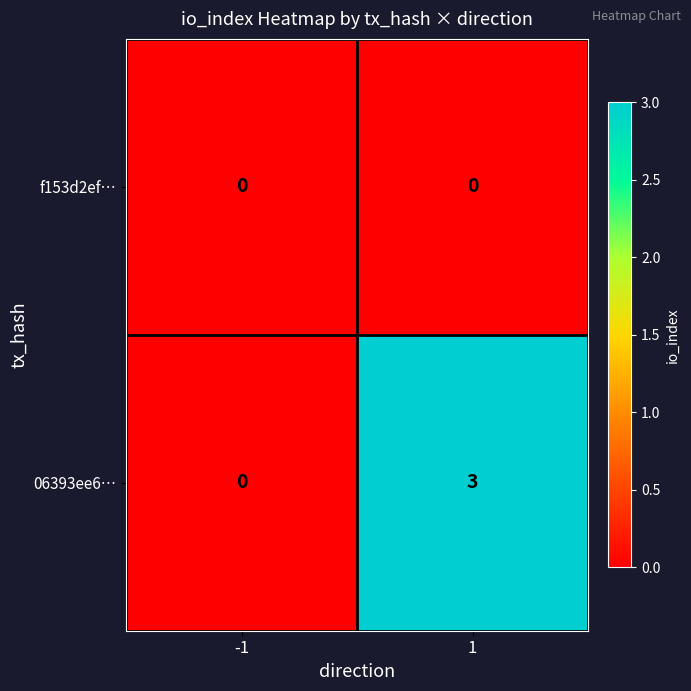

Reading right to left, list all the values displayed in this chart.

f153d2ef…: 0	0
06393ee6…: 3	0